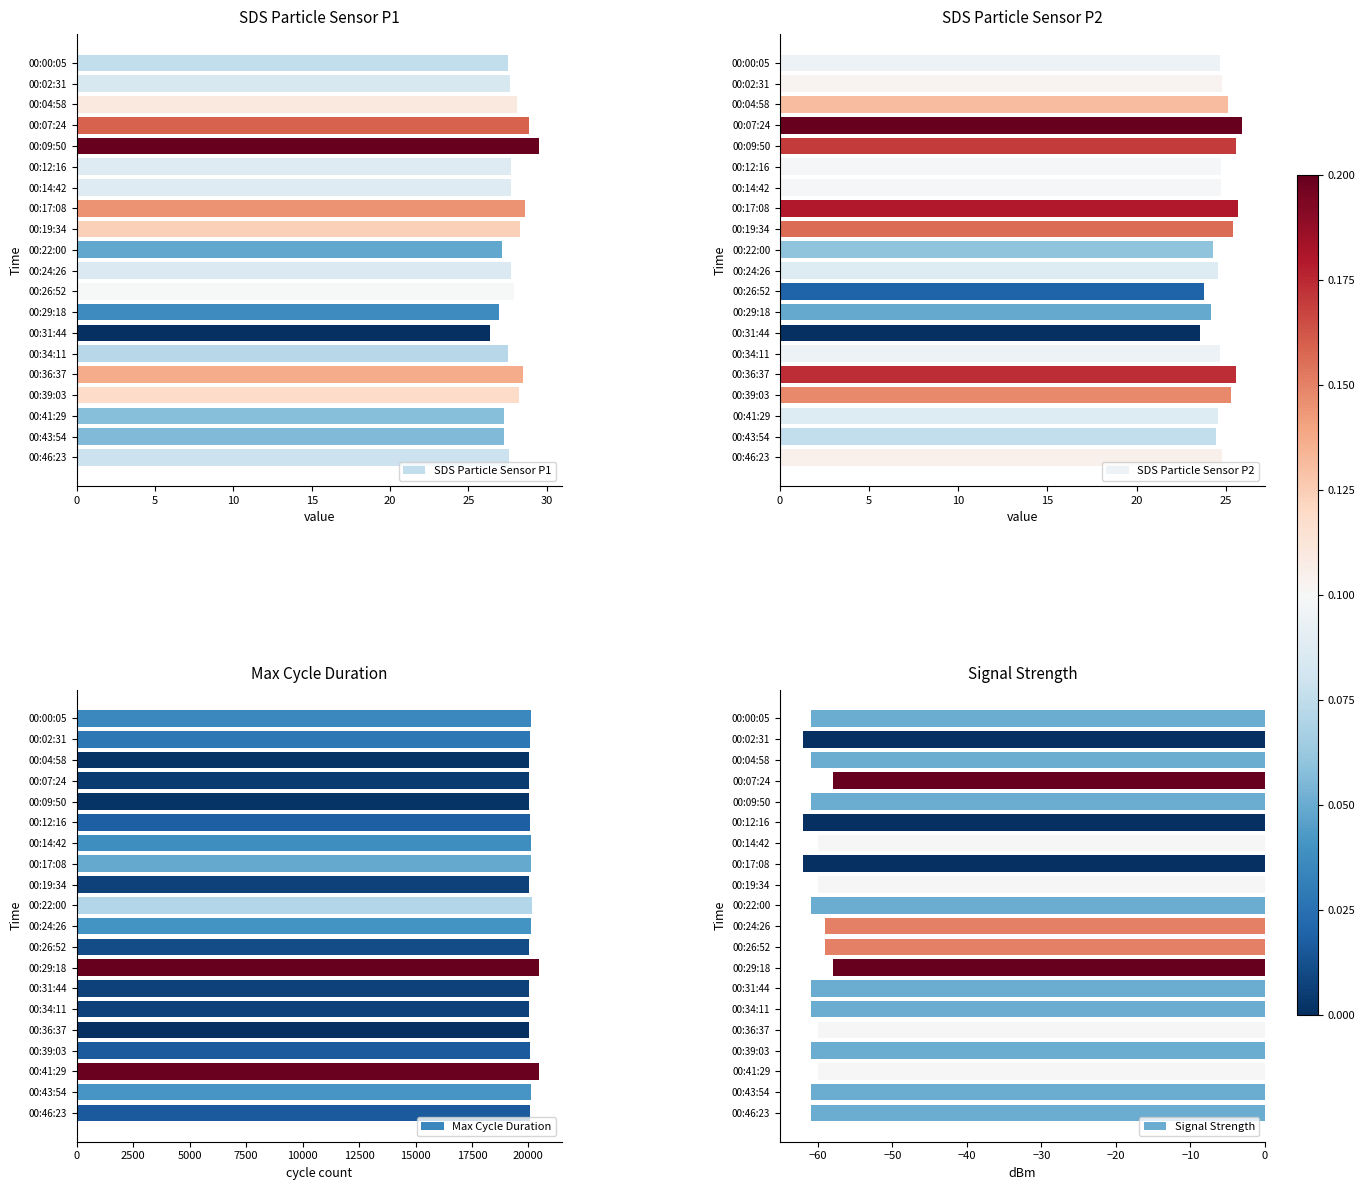

What is the value of the Max Cycle Duration bar at the 4th from the left?

20028.0